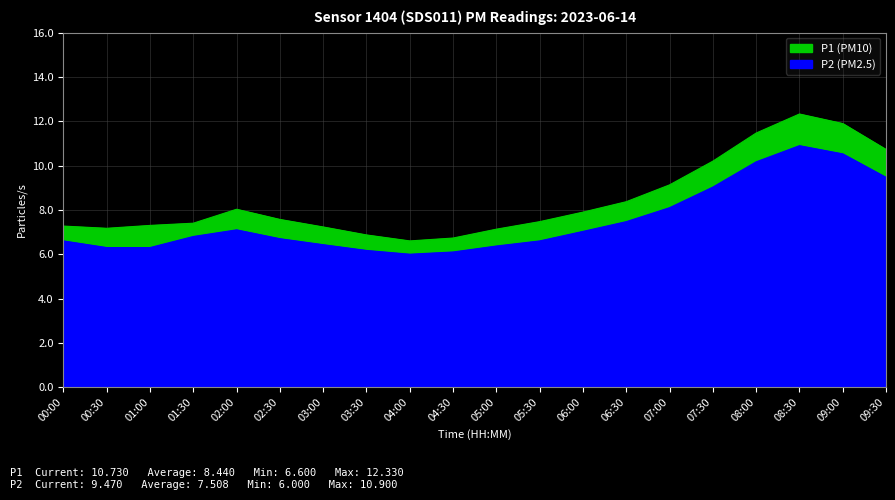

What is the spread (max minus min) of values at 00:00?

0.7